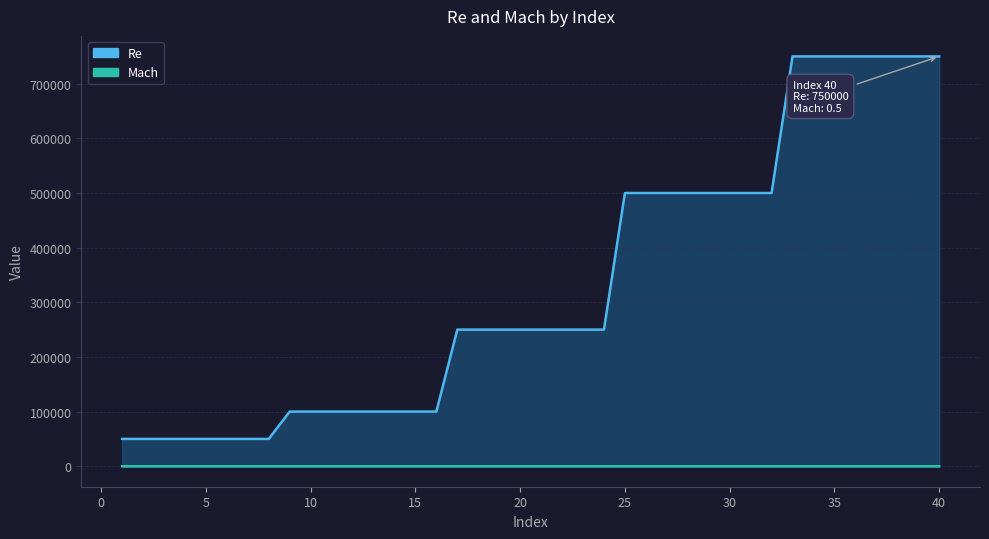

What value does the Re series have at 9?

100000.0